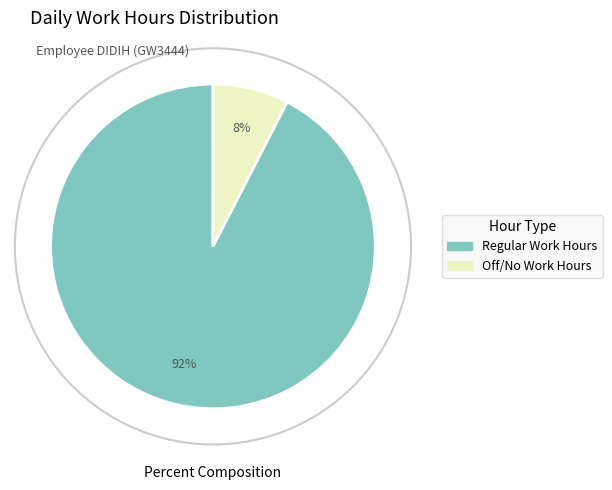

To the nearest percent, what is the average slice percentage?

50%